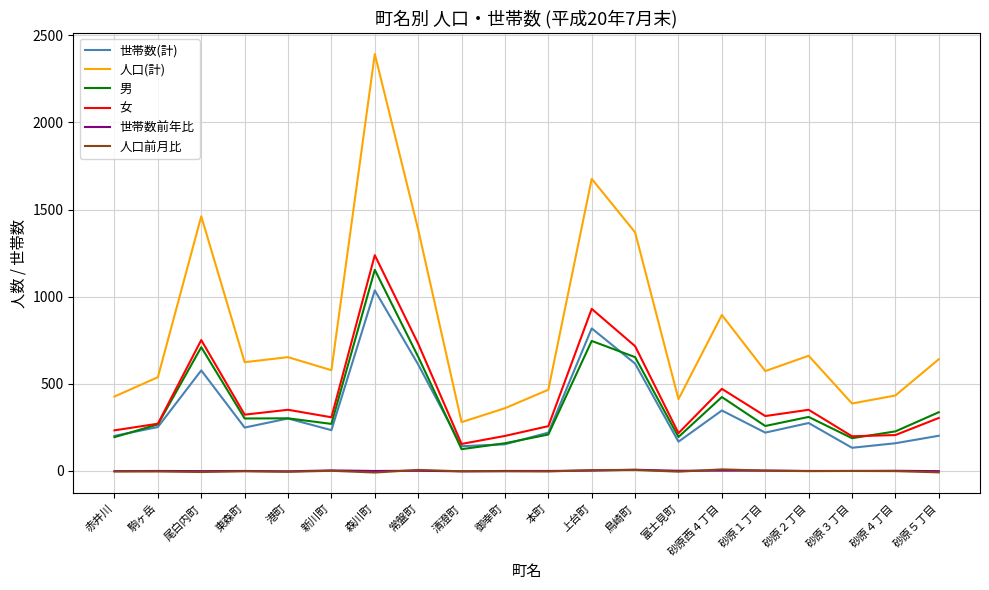

What is the difference between the maximum and minimum values in the 世帯数前年比 series?

9